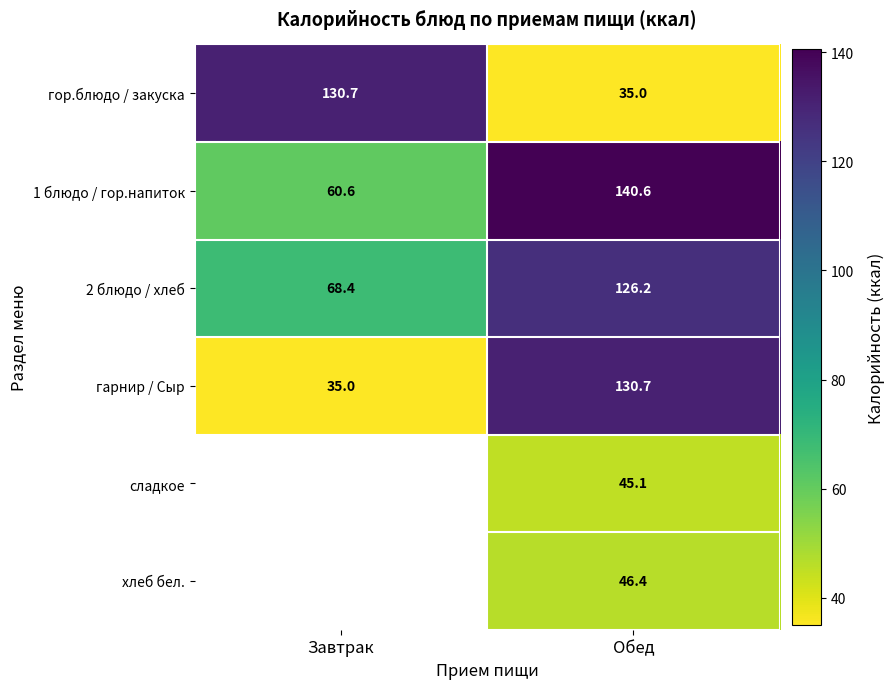

Rank the categories by гарнир / Сыр value from highest to lowest.

Обед, Завтрак